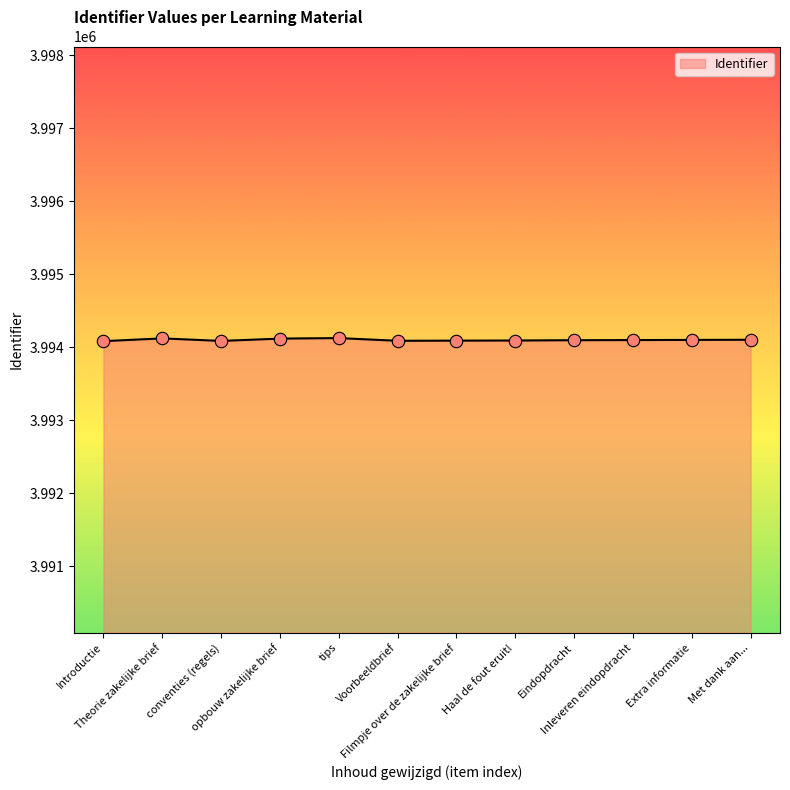

What is the ratio of the value at Voorbeeldbrief to the value at Haal de fout eruit!?

1.0